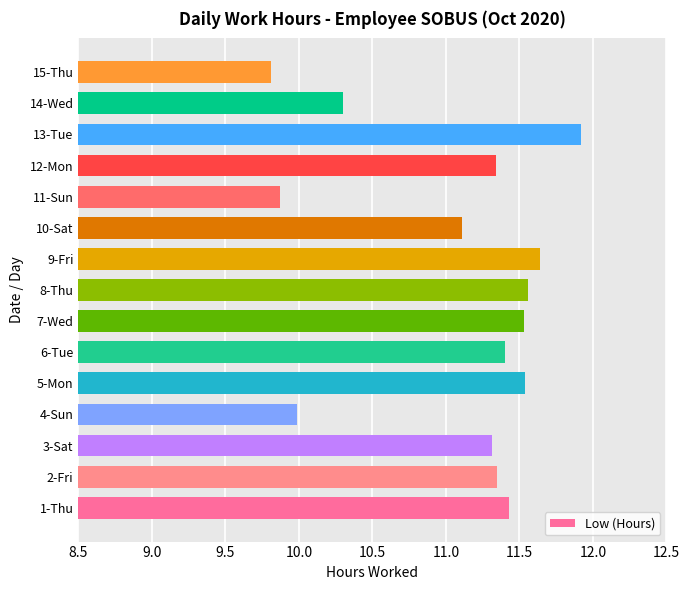

What is the change in value from 9-Fri to 10-Sat?

-0.5